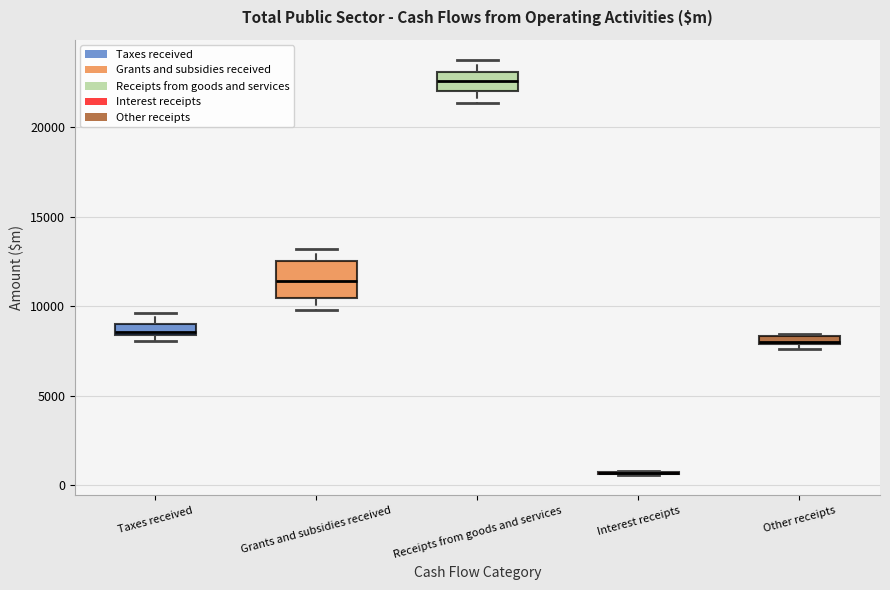

Comparing the boxes themselves (not the whiskers), which one is the tallest?

Grants and subsidies received